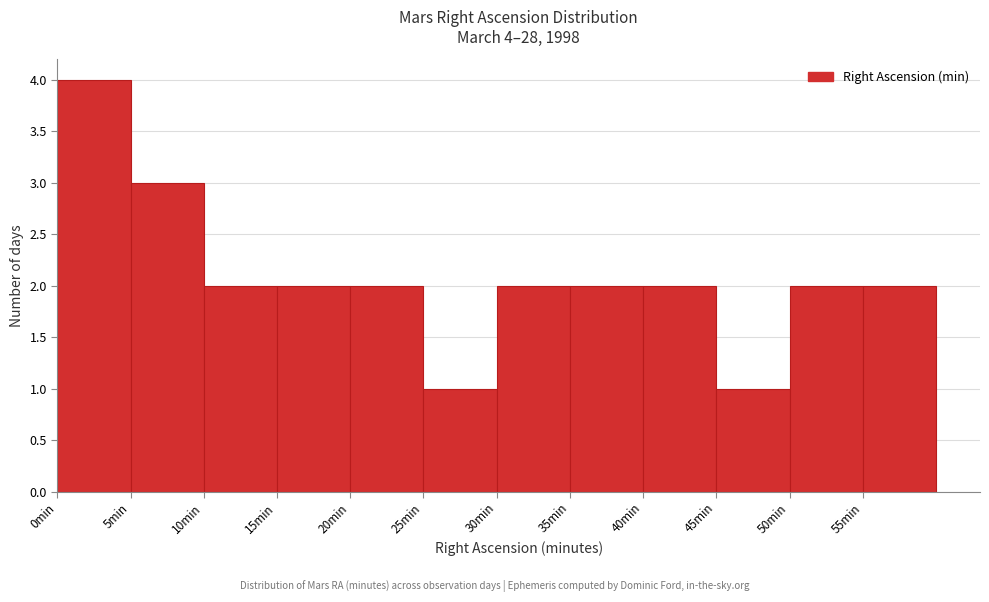

Which range on the x-axis has the tallest bar?

0 to 5